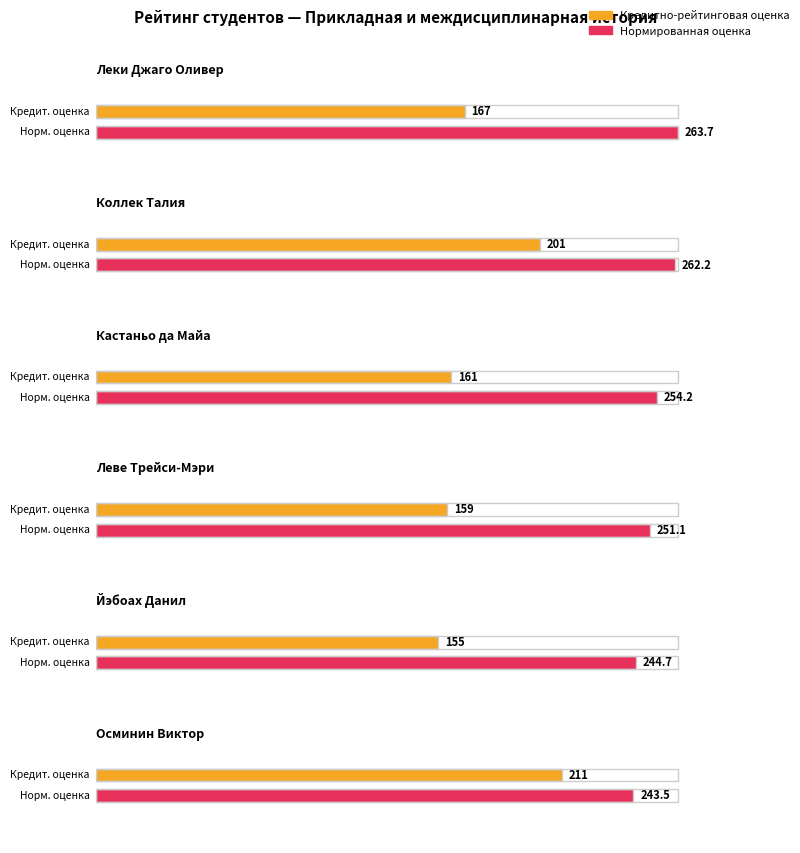

At which category is the sum across all series the highest?

Коллек Талия